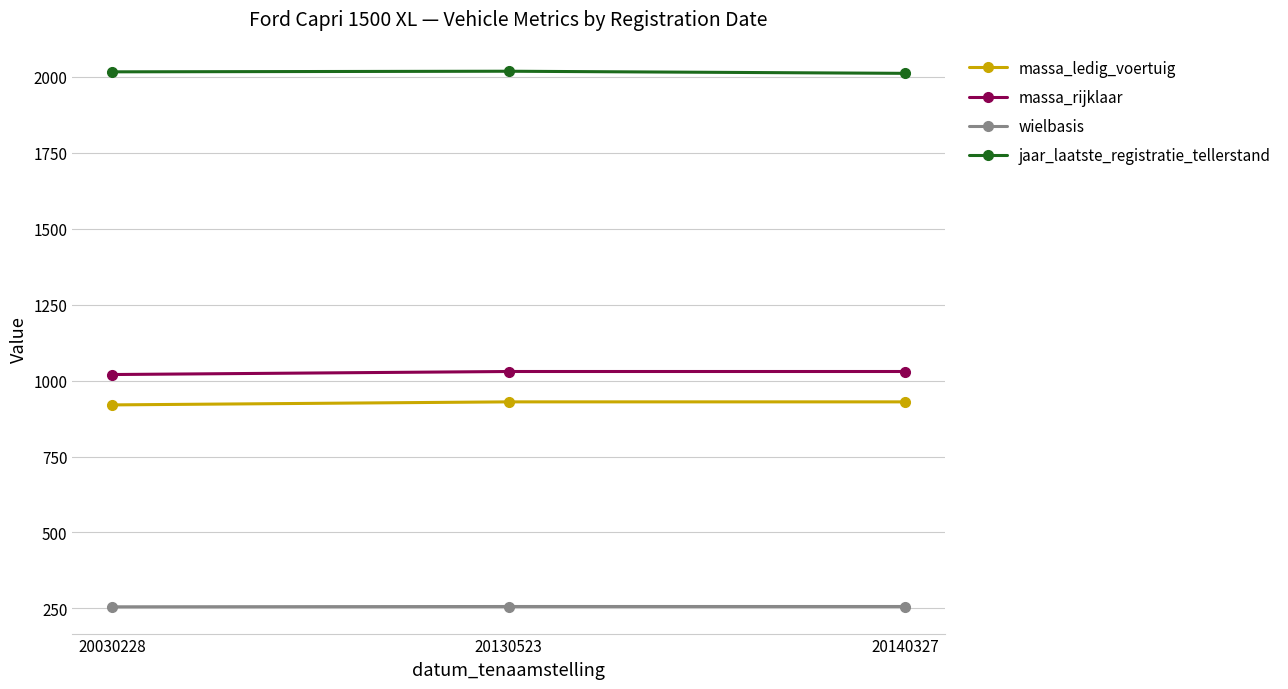

Rank the series at 20030228 from highest to lowest value.

jaar_laatste_registratie_tellerstand, massa_rijklaar, massa_ledig_voertuig, wielbasis